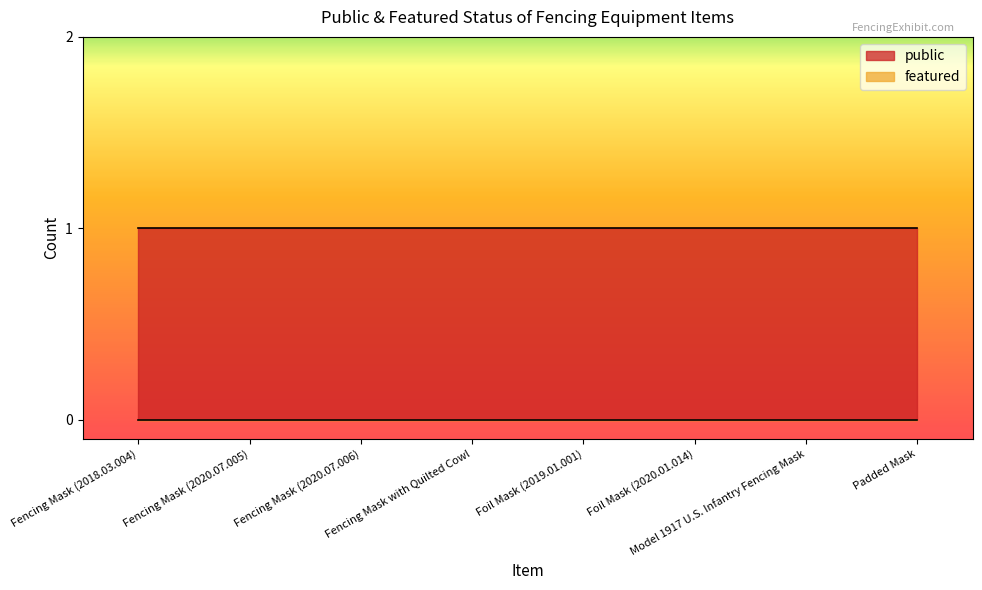

At which label does featured reach its peak?

Fencing Mask (2018.03.004)